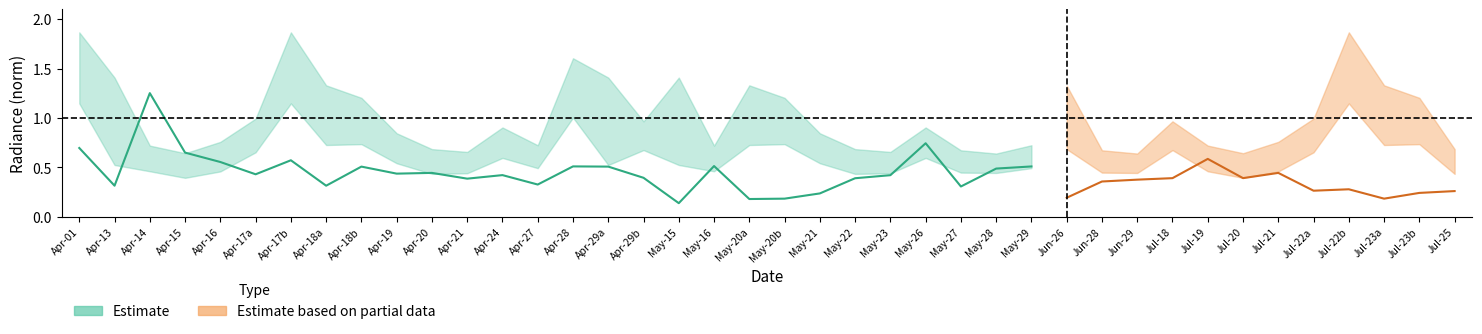

Reading left to right, list all the values displayed in this chart.

rade9_mult_nadir_norm: rade9_mult_nadir_norm=0.7	rade9_bin_mdn=0.3	rade9_bin_1q=1.3	rade9_bin_3q=0.6	4=0.6	5=0.4	6=0.6	7=0.3	8=0.5	9=0.4	10=0.4	11=0.4	12=0.4	13=0.3	14=0.5	15=0.5	16=0.4	17=0.1	18=0.5	19=0.2	20=0.2	21=0.2	22=0.4	23=0.4	24=0.7	25=0.3	26=0.5	27=0.5	28=0.2	29=0.4	30=0.4	31=0.4	32=0.6	33=0.4	34=0.4	35=0.3	36=0.3	37=0.2	38=0.2	39=0.3
rade9_bin_mdn: rade9_mult_nadir_norm=1.5	rade9_bin_mdn=1.0	rade9_bin_1q=0.6	rade9_bin_3q=0.5	4=0.6	5=0.8	6=1.5	7=1.1	8=1.0	9=0.7	10=0.5	11=0.5	12=0.7	13=0.6	14=1.2	15=1.0	16=0.8	17=1.0	18=0.6	19=1.1	20=1.0	21=0.7	22=0.5	23=0.5	24=0.7	25=0.6	26=0.5	27=0.6	28=1.0	29=0.6	30=0.5	31=0.8	32=0.6	33=0.5	34=0.6	35=0.8	36=1.5	37=1.1	38=1.0	39=0.5
rade9_bin_1q: rade9_mult_nadir_norm=1.1	rade9_bin_mdn=0.5	rade9_bin_1q=0.5	rade9_bin_3q=0.4	4=0.5	5=0.7	6=1.1	7=0.7	8=0.7	9=0.5	10=0.4	11=0.4	12=0.6	13=0.5	14=1.0	15=0.5	16=0.7	17=0.5	18=0.5	19=0.7	20=0.7	21=0.5	22=0.4	23=0.4	24=0.6	25=0.4	26=0.4	27=0.5	28=0.7	29=0.4	30=0.4	31=0.7	32=0.5	33=0.4	34=0.5	35=0.7	36=1.1	37=0.7	38=0.7	39=0.4
rade9_bin_3q: rade9_mult_nadir_norm=1.9	rade9_bin_mdn=1.4	rade9_bin_1q=0.7	rade9_bin_3q=0.6	4=0.8	5=1.0	6=1.9	7=1.3	8=1.2	9=0.8	10=0.7	11=0.7	12=0.9	13=0.7	14=1.6	15=1.4	16=1.0	17=1.4	18=0.7	19=1.3	20=1.2	21=0.8	22=0.7	23=0.7	24=0.9	25=0.7	26=0.6	27=0.7	28=1.3	29=0.7	30=0.6	31=1.0	32=0.7	33=0.6	34=0.8	35=1.0	36=1.9	37=1.3	38=1.2	39=0.7